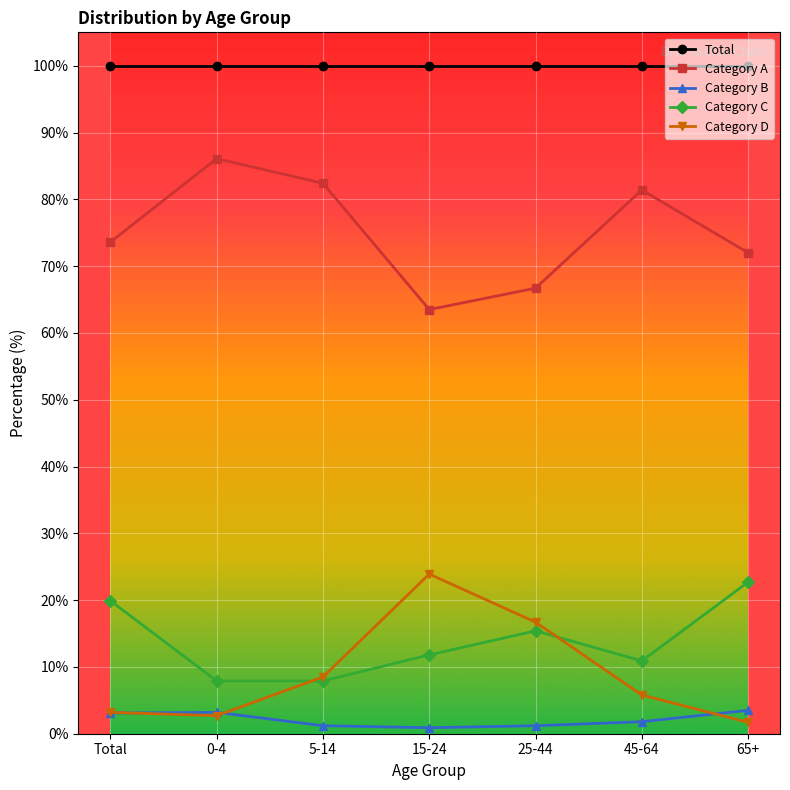

Which series changed the most between 45-64 and 65+?

Category C